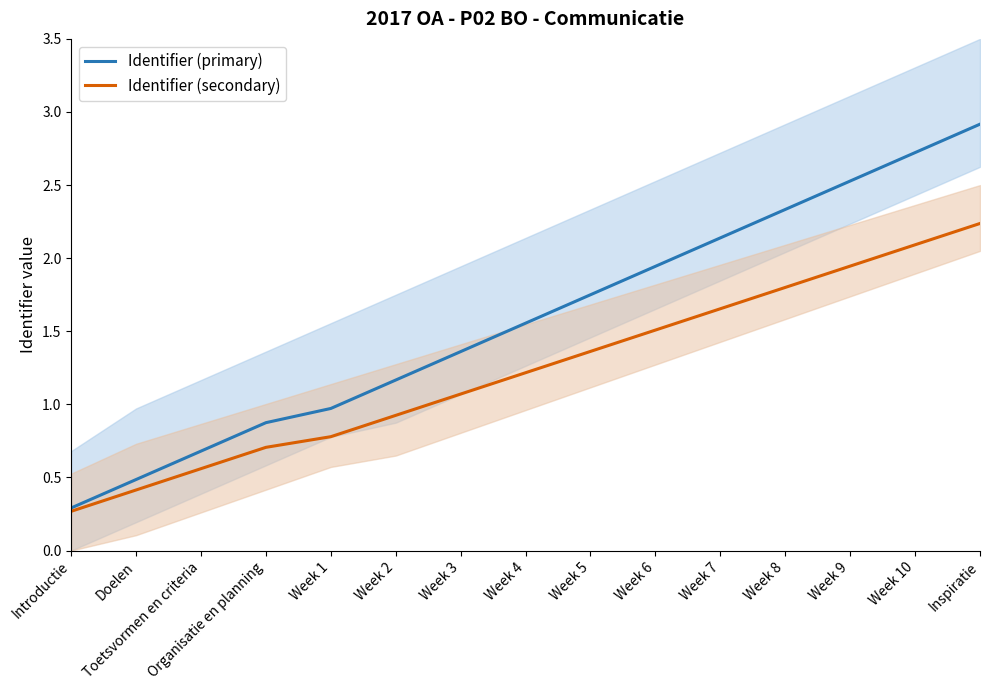

What is the total value across all series at Toetsvormen en criteria?

1.2